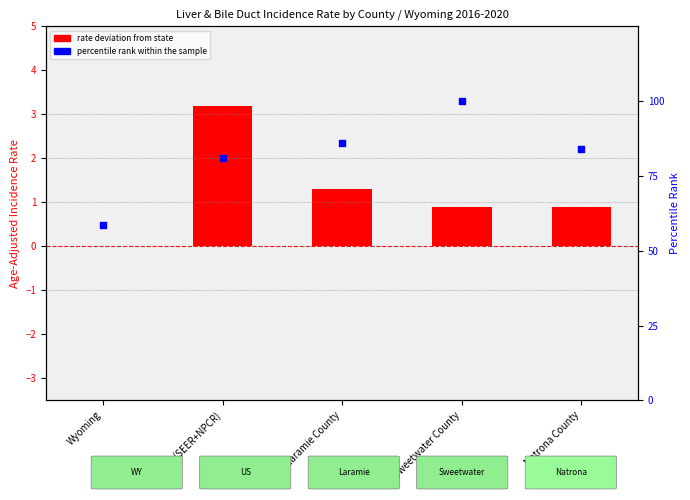

Which series contains the highest Y value?

percentile rank within the sample